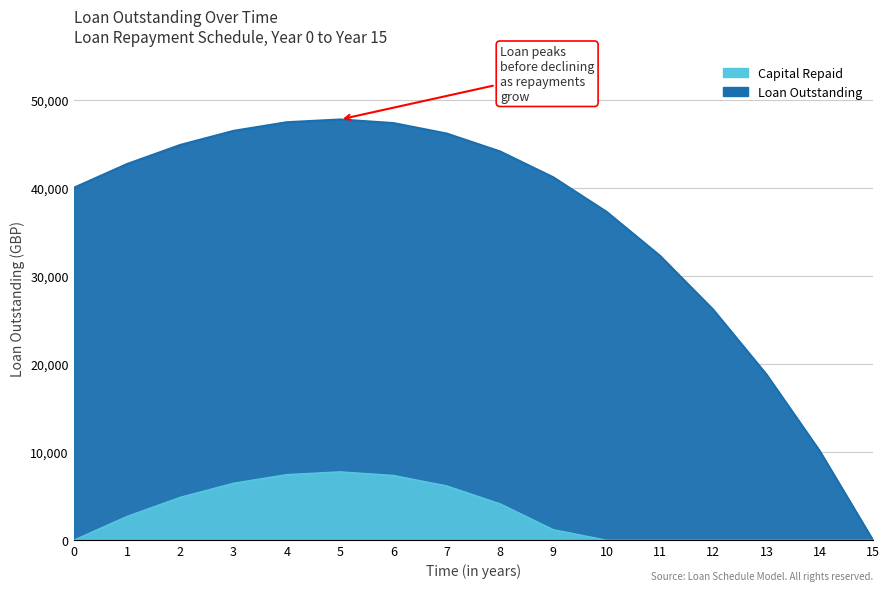

How many interior local peaks does the Capital Repayment (cumulative) series have?

1